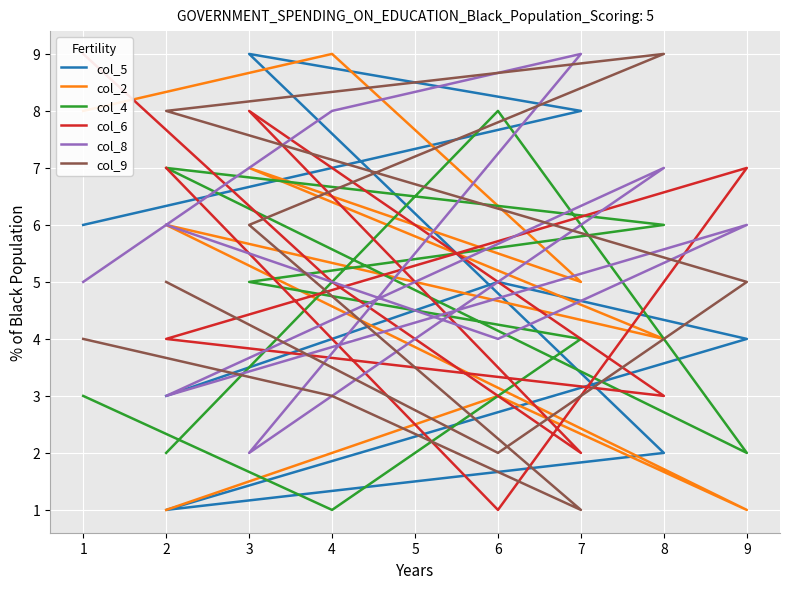

What is the difference between the second highest and minimum values in the col_2 series?

7